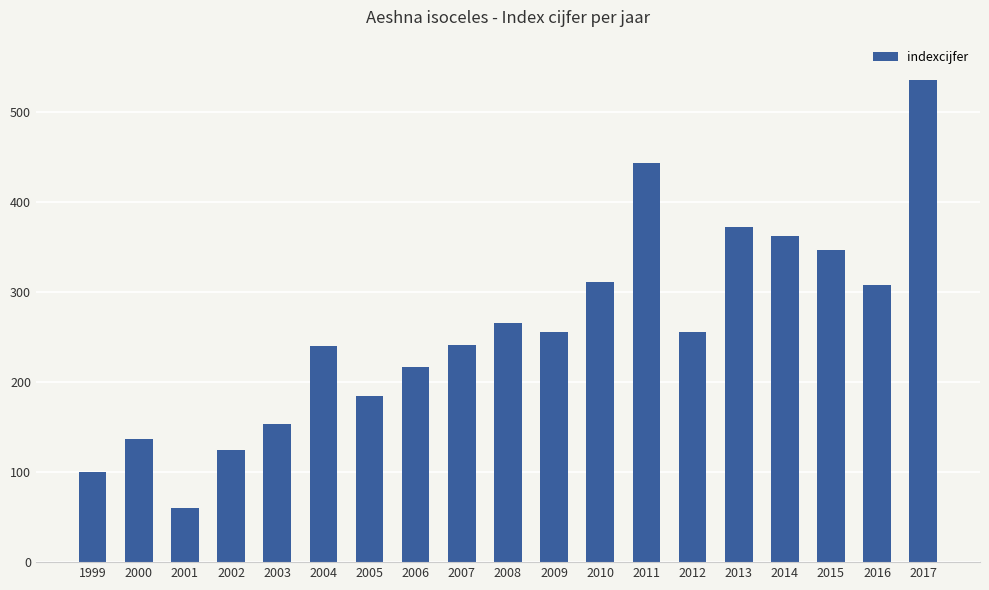

What is the approximate value at 2004, to the nearest 50?

250